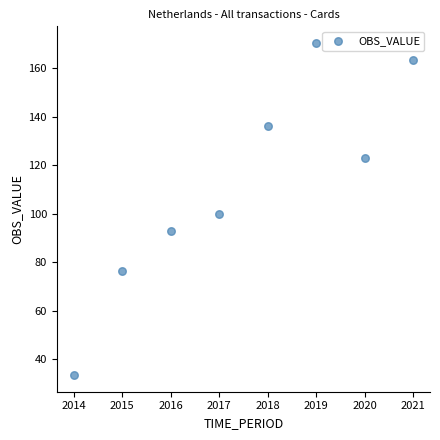

What is the range of X values (max minus min)?

7.0